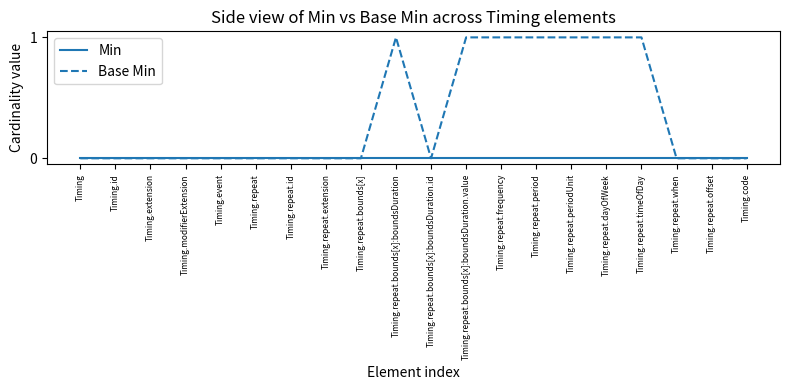

Count the Base Min values in the range 0 to 1.

20